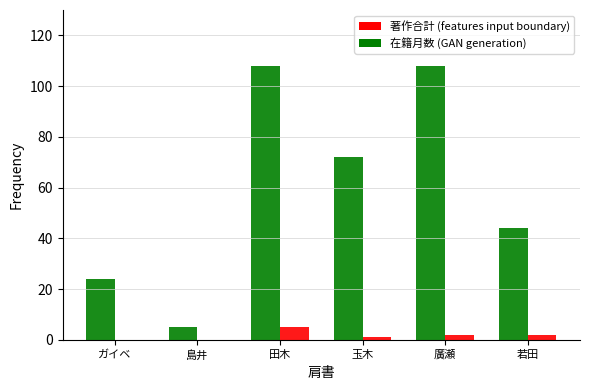

Is it true that 著作合計 (features input boundary) equals 0 at 島井?

True